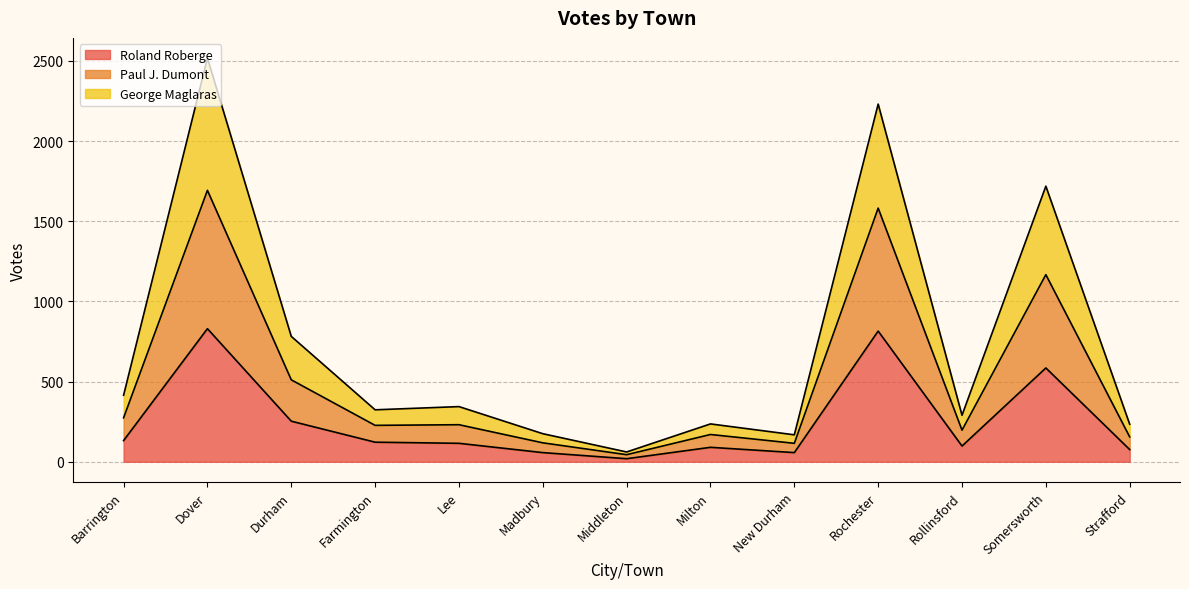

What is the highest value of the Roland Roberge series?

830